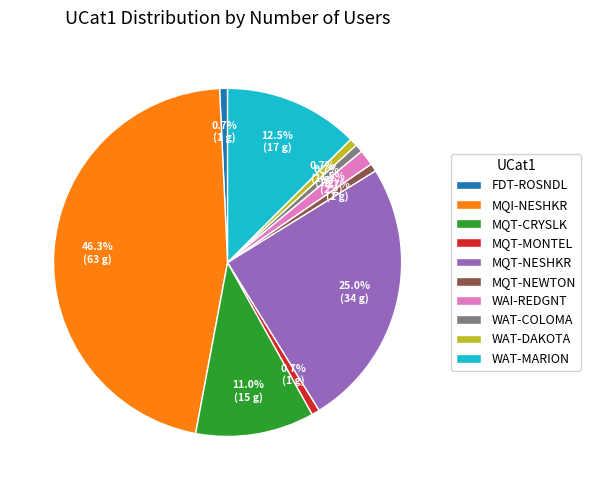

To the nearest percent, what is the difference between the MQI-NESHKR and MQT-NEWTON slice percentages?

46%